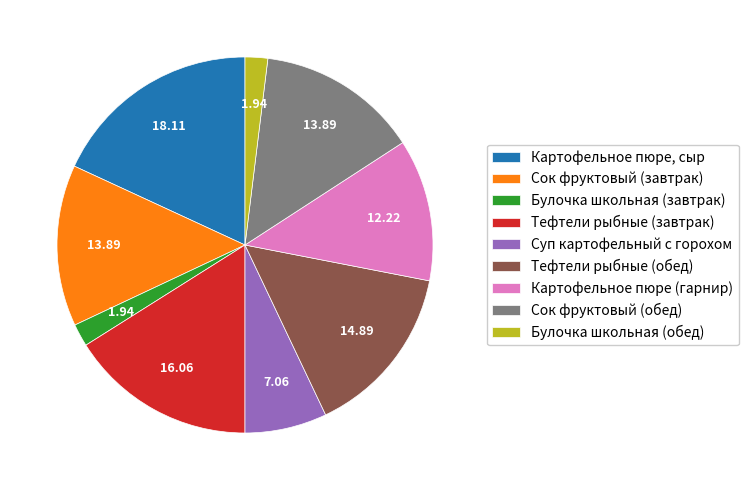

Which slice is the largest?

Картофельное пюре, сыр